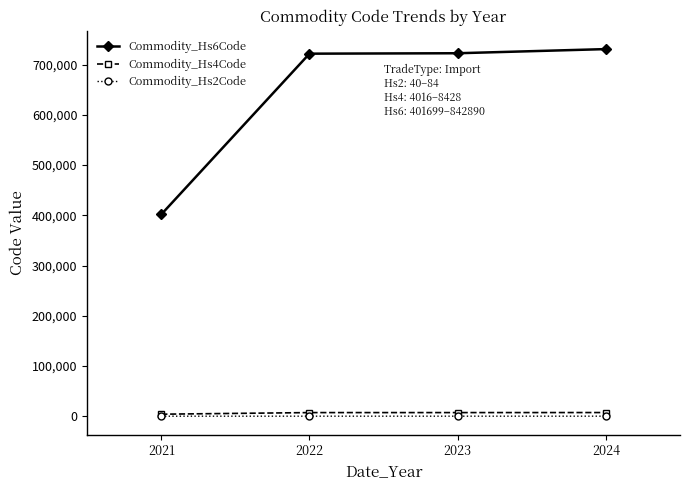

True or false: Commodity_Hs6Code and Commodity_Hs2Code intersect in this chart.

False